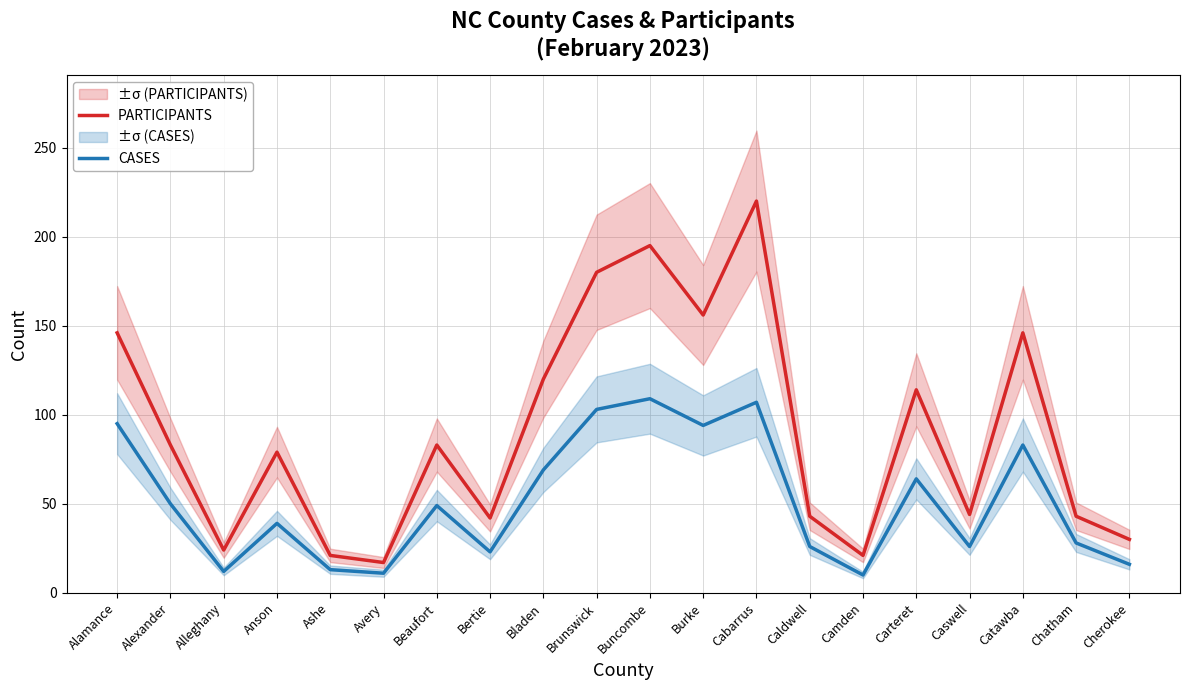

In CASES, how many points are higher than both neighbors (excluding endpoints)?

6